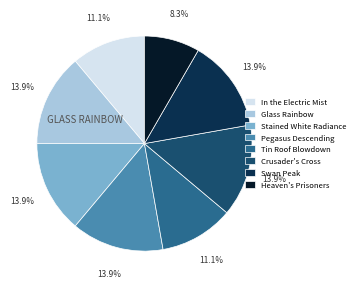

Does Stained White Radiance represent more than half of the total?

No